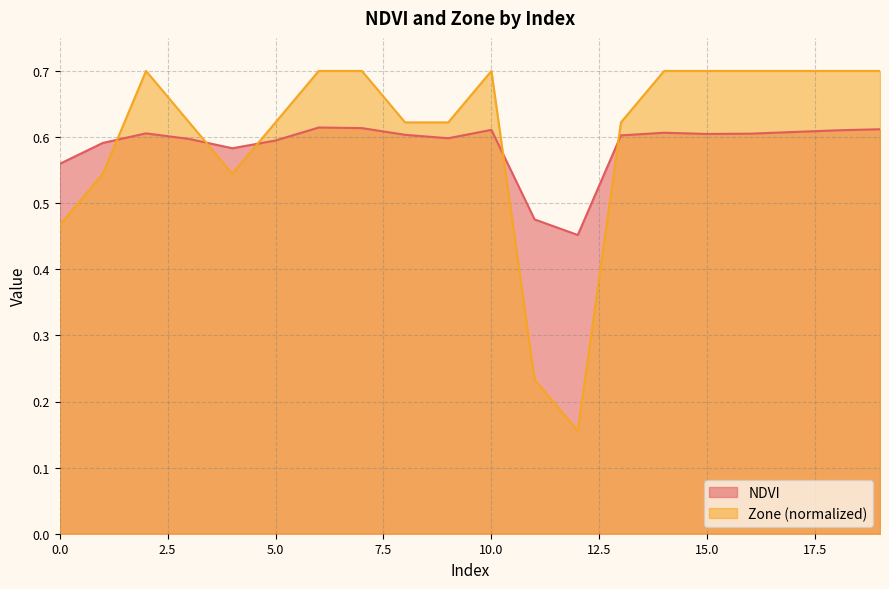

Reading left to right, what are all the values shown in this chart?

NDVI: 0.6	0.6	0.6	0.6	0.6	0.6	0.6	0.6	0.6	0.6	0.6	0.5	0.5	0.6	0.6	0.6	0.6	0.6	0.6	0.6
Zone: 0.5	0.5	0.7	0.6	0.5	0.6	0.7	0.7	0.6	0.6	0.7	0.2	0.2	0.6	0.7	0.7	0.7	0.7	0.7	0.7